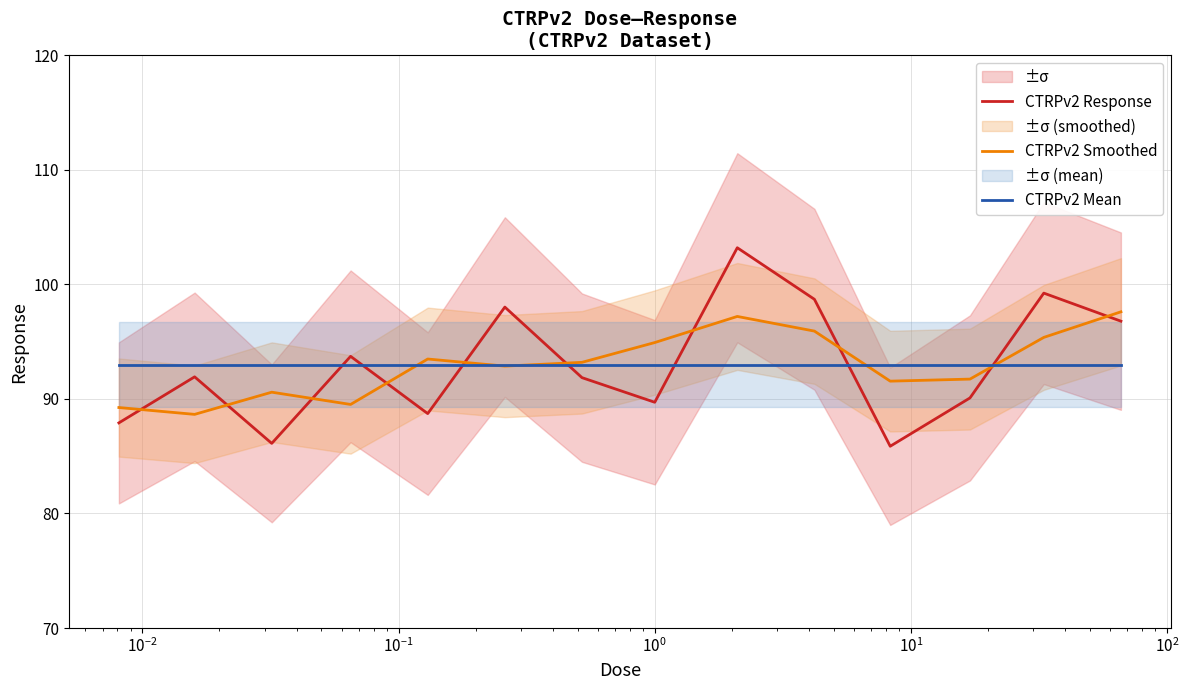

Which series ends up on top after the final intersection of CTRPv2 Mean and CTRPv2 Response?

CTRPv2 Response